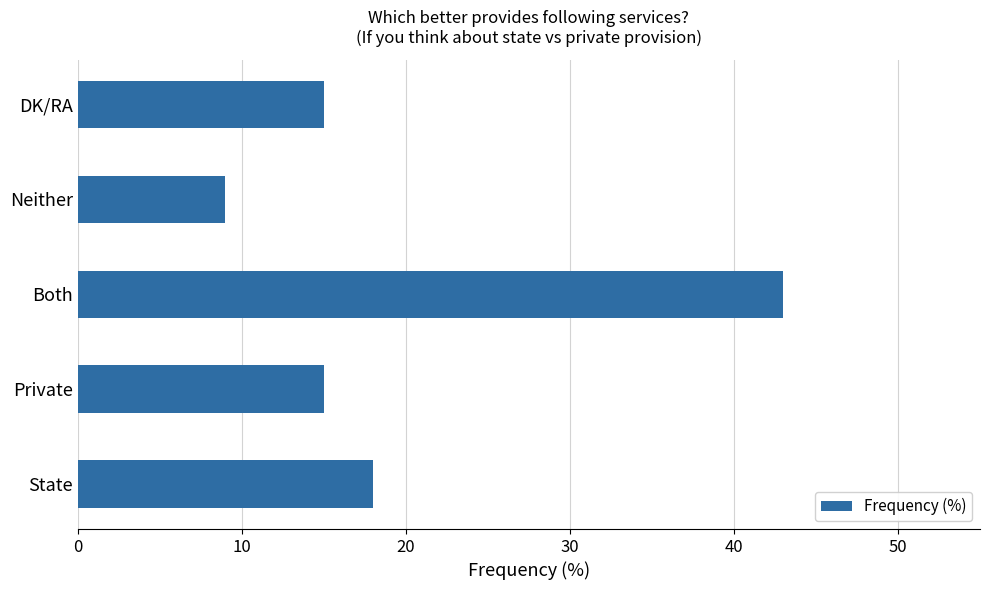

At which category does the chart reach its minimum across all series?

Neither